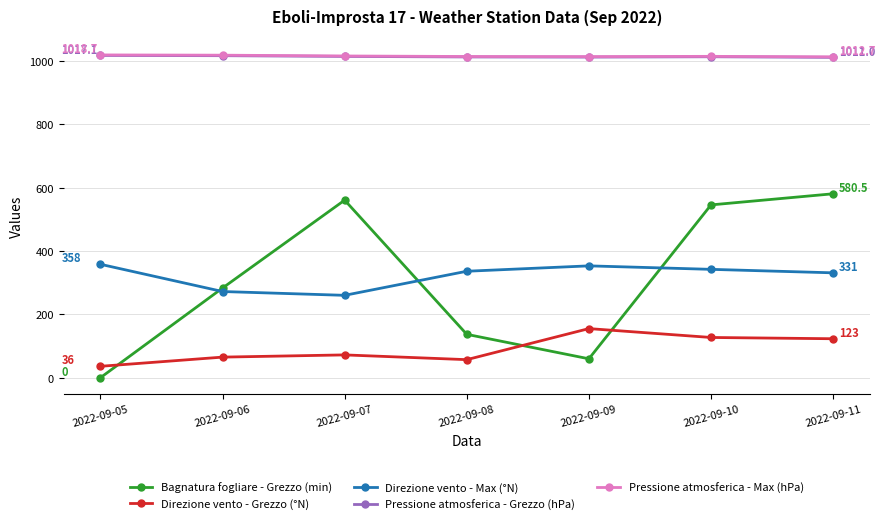

Is the value of Bagnatura fogliare - Grezzo (min) at 2022-09-08 greater than the value of Direzione vento - Max (°N) at 2022-09-09?

No